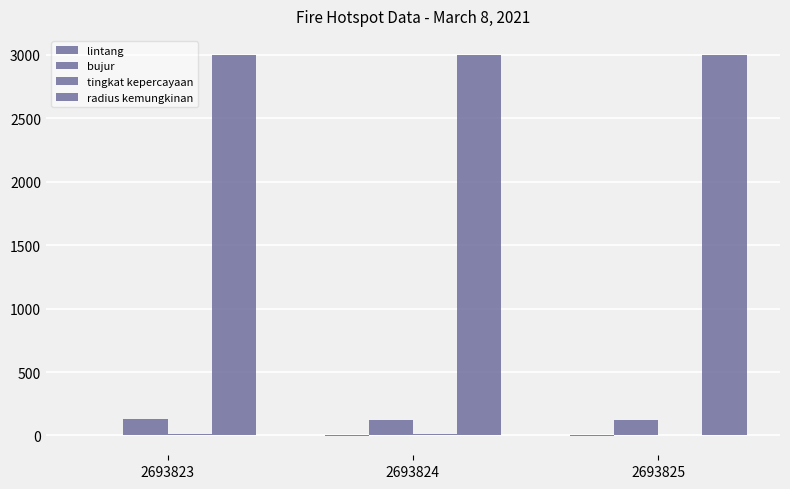

Count the number of data series in this chart.

4